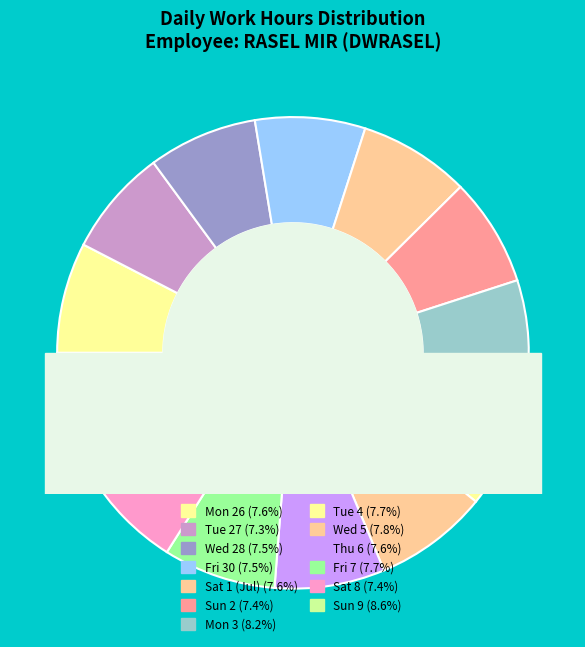

How many slices are in this pie chart?

13